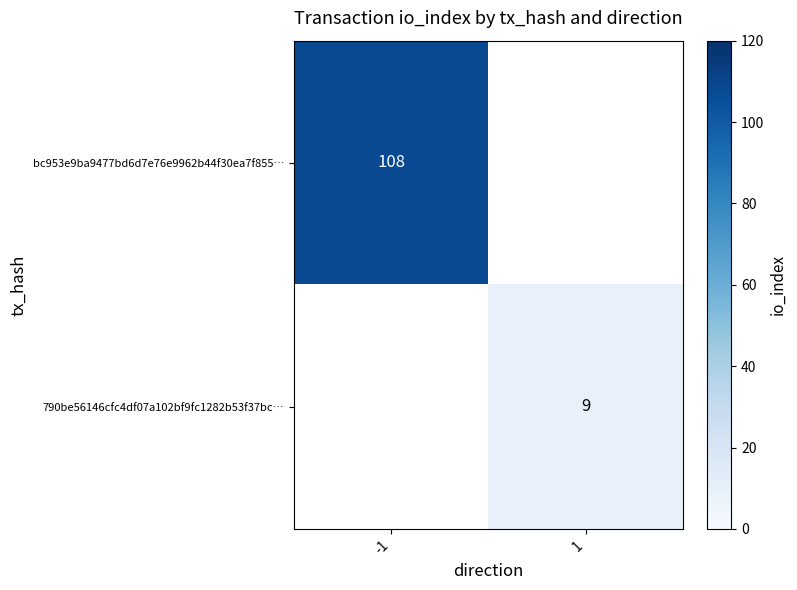

List the labels in order of bc953e9ba9477bd6d7e76e9962b44f30ea7f855… value, largest first.

-1, 1